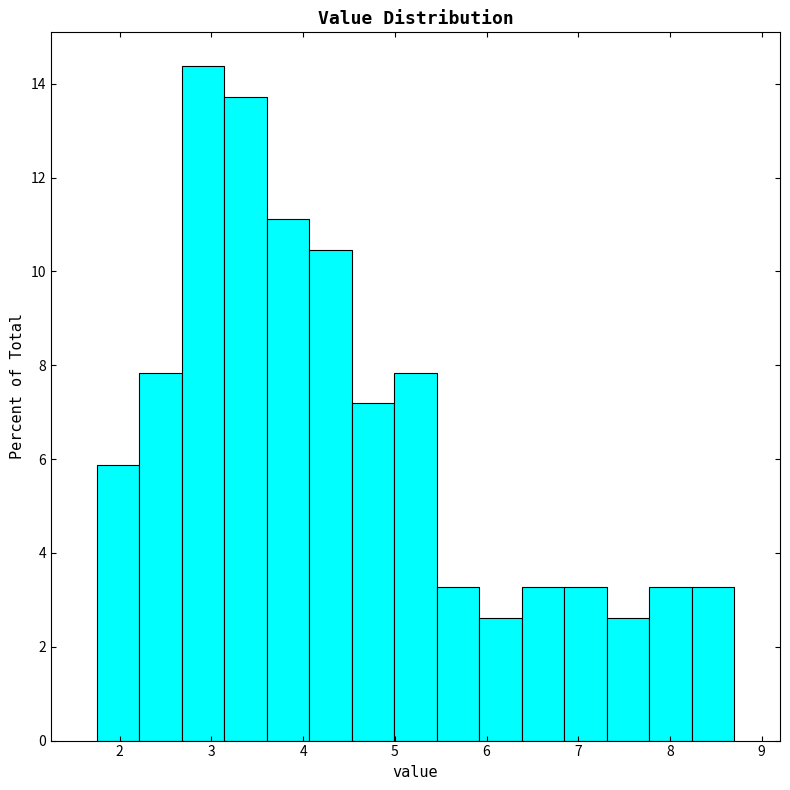

Which range on the x-axis has the tallest bar?

2.7 to 3.1